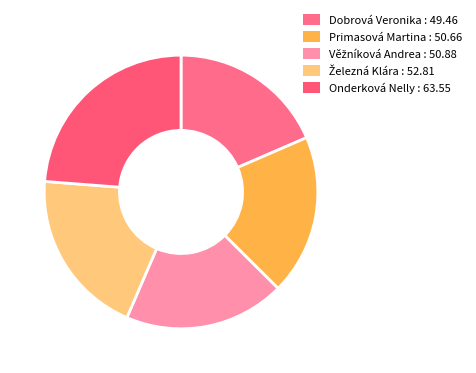

To the nearest percent, what percentage of the pie is Primasová Martina?

19%